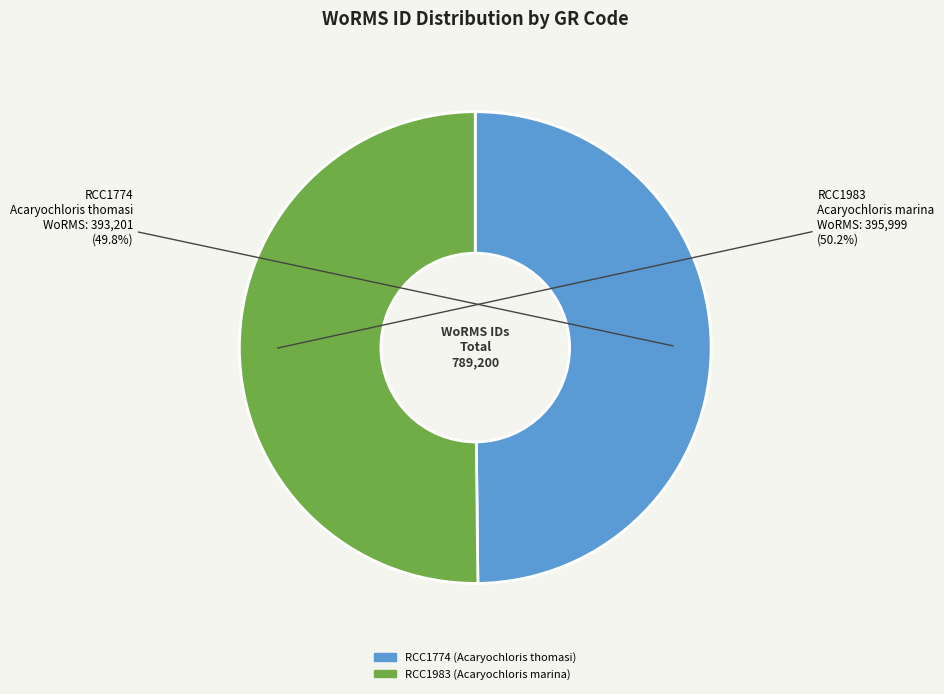

How many segments does this pie chart have?

2